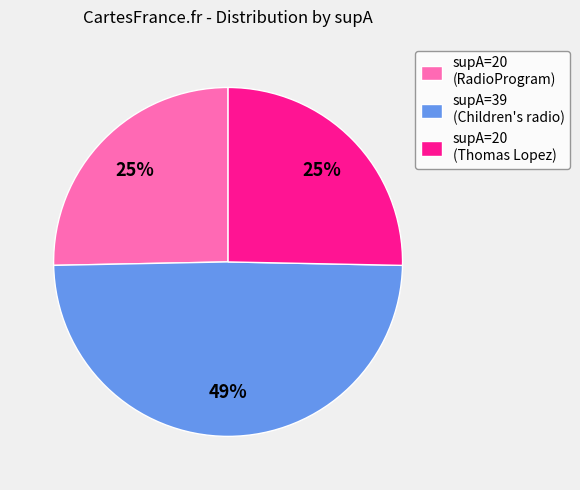

The supA=20 (RadioProgram) slice represents 25% of the pie. True or false?

True